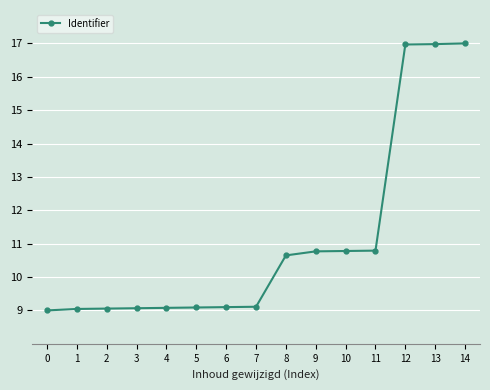

What is the difference between the maximum and minimum values?

8.0